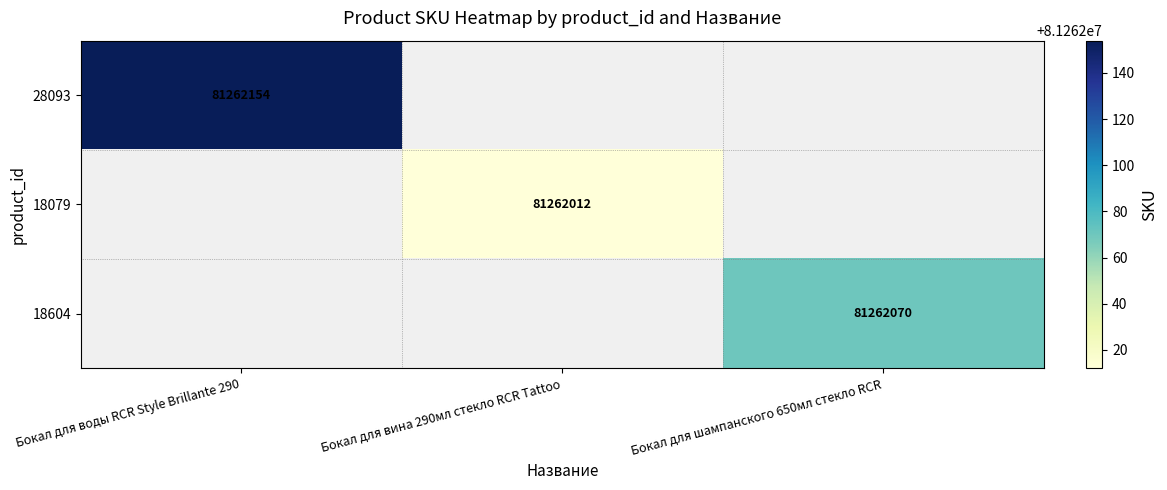

True or false: 28093 has a value of 16338474 at Бокал для воды RCR Style Brillante 290.

False